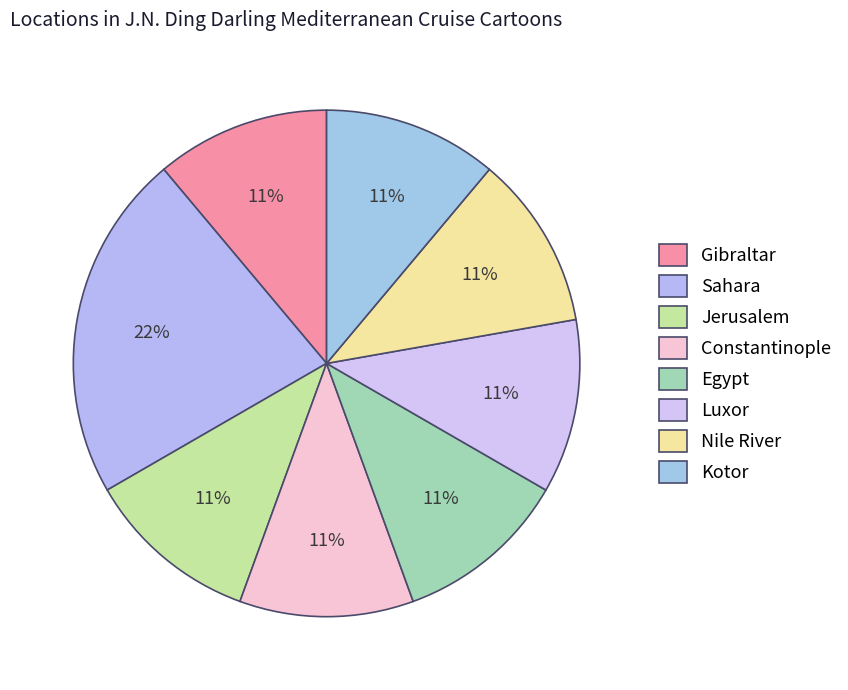

Do Gibraltar and Sahara together represent more than half of the pie?

No